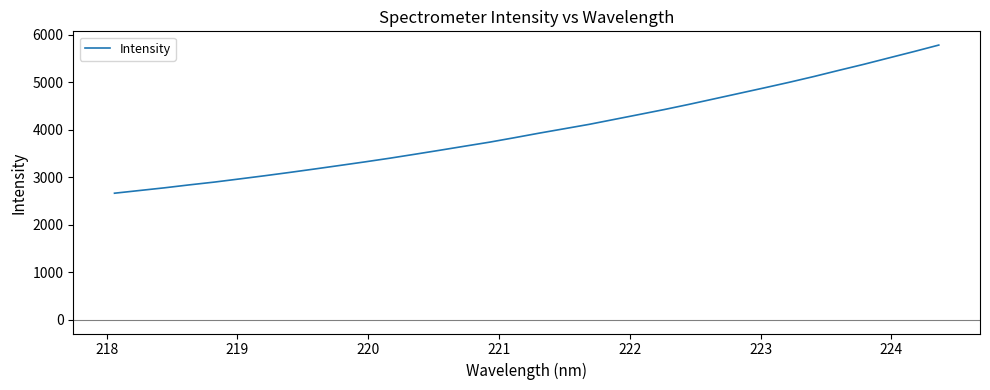

What is the greatest value displayed?

5781.6